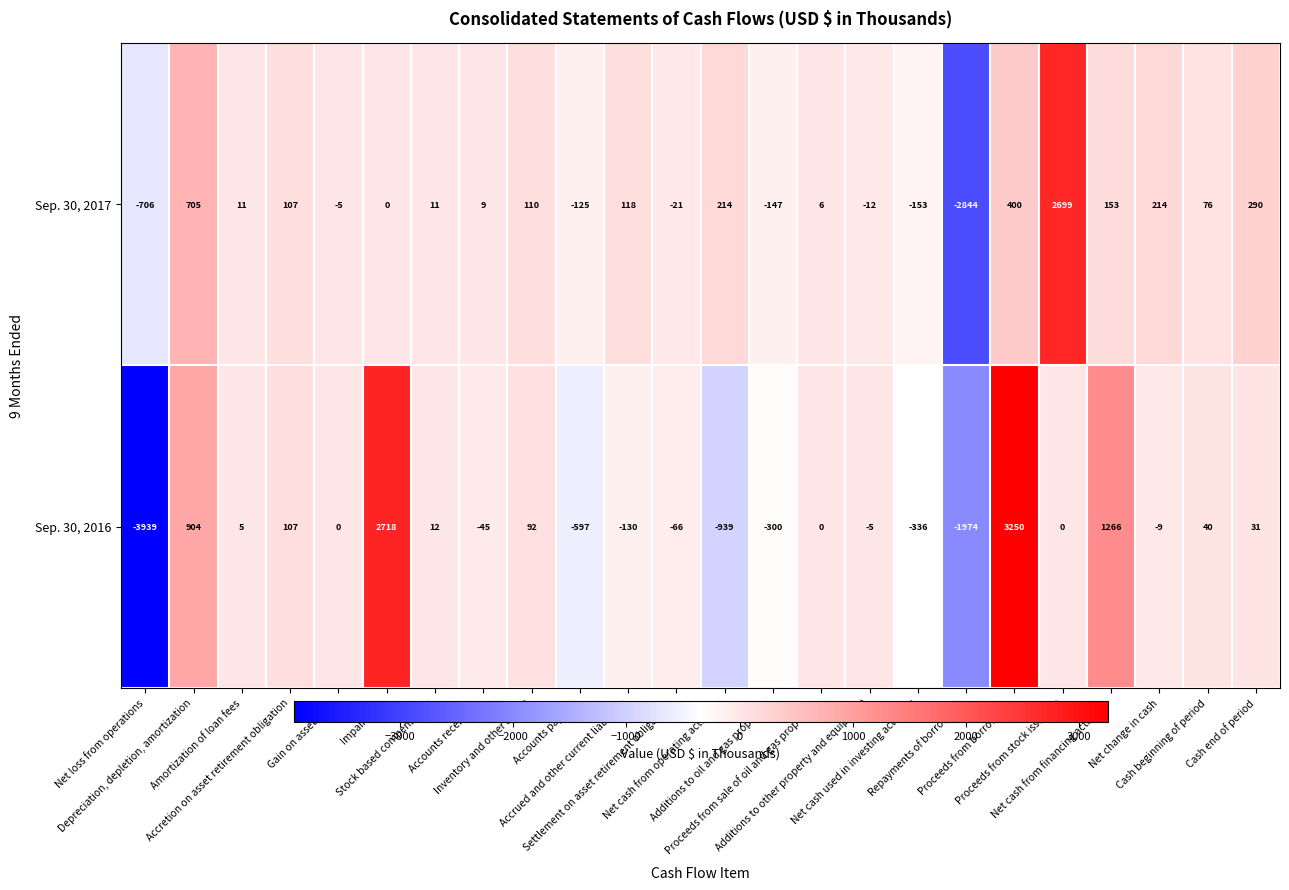

How many series are shown in this chart?

2